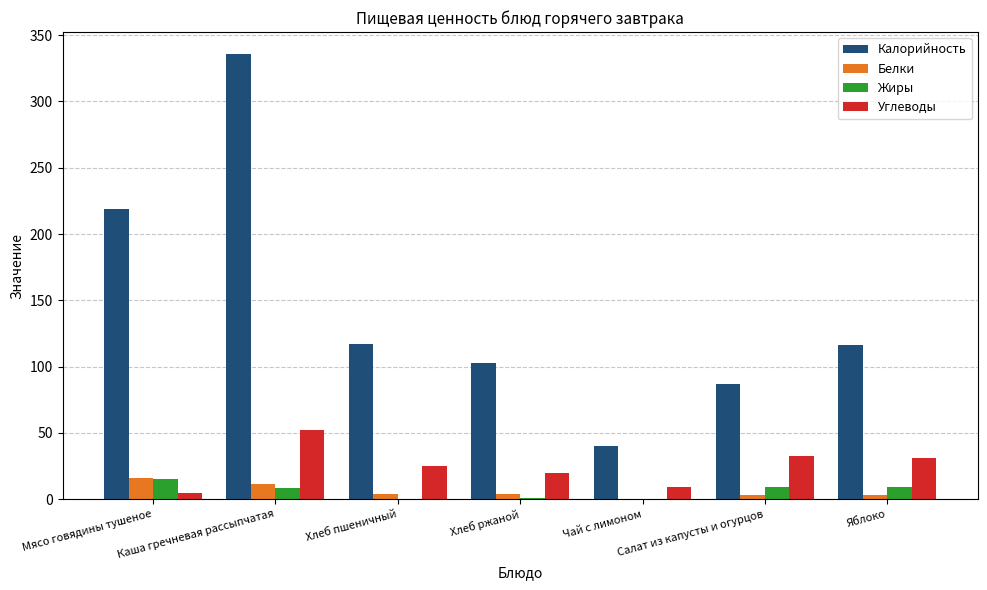

Which series has the largest range (max minus min)?

Калорийность